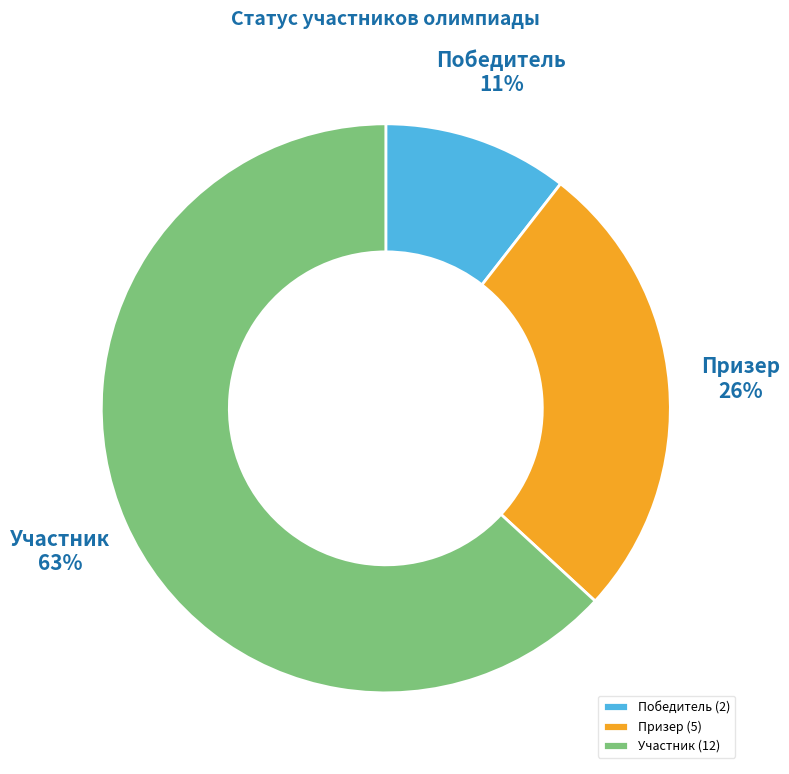

Which category has the smallest portion of the pie?

Победитель